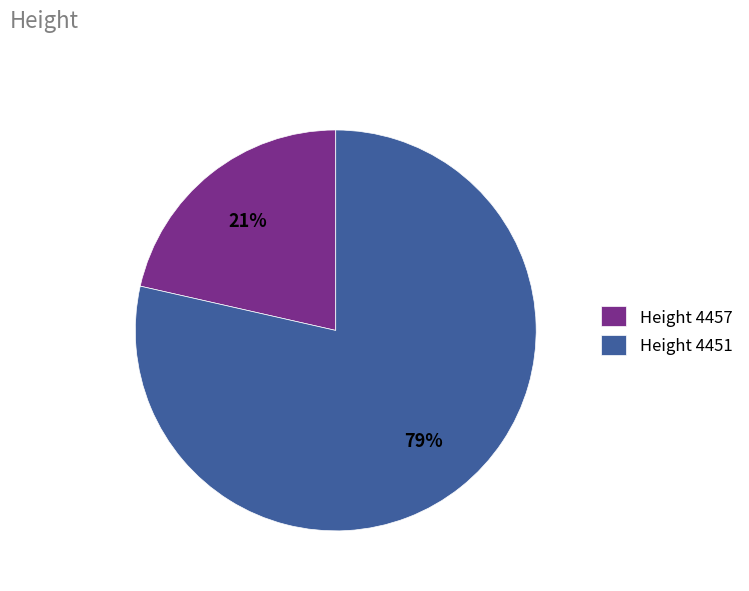

Between Height 4451 and Height 4457, which is larger?

Height 4451